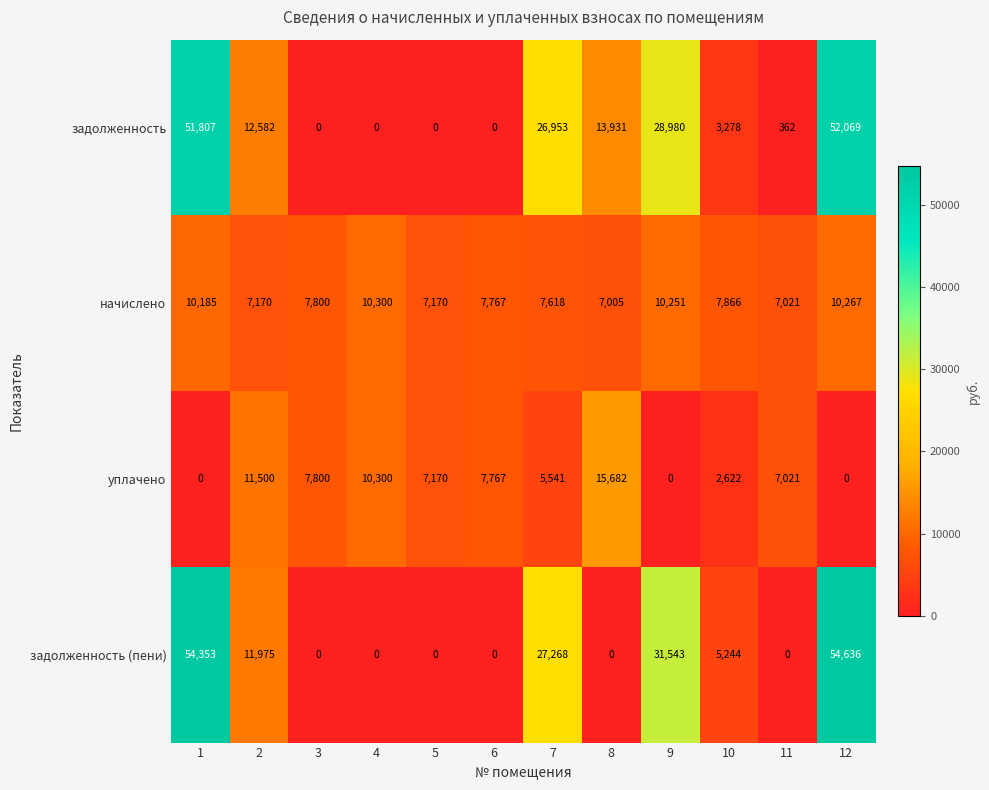

How many data points in задолженность (пени) are less than 5244?

6